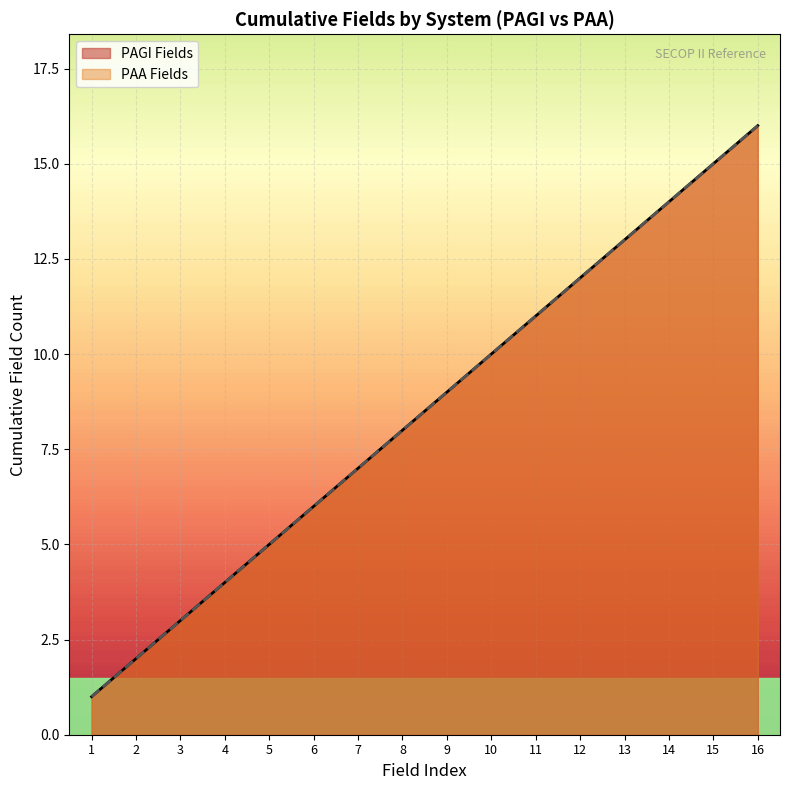

At which category does the chart reach its minimum across all series?

1